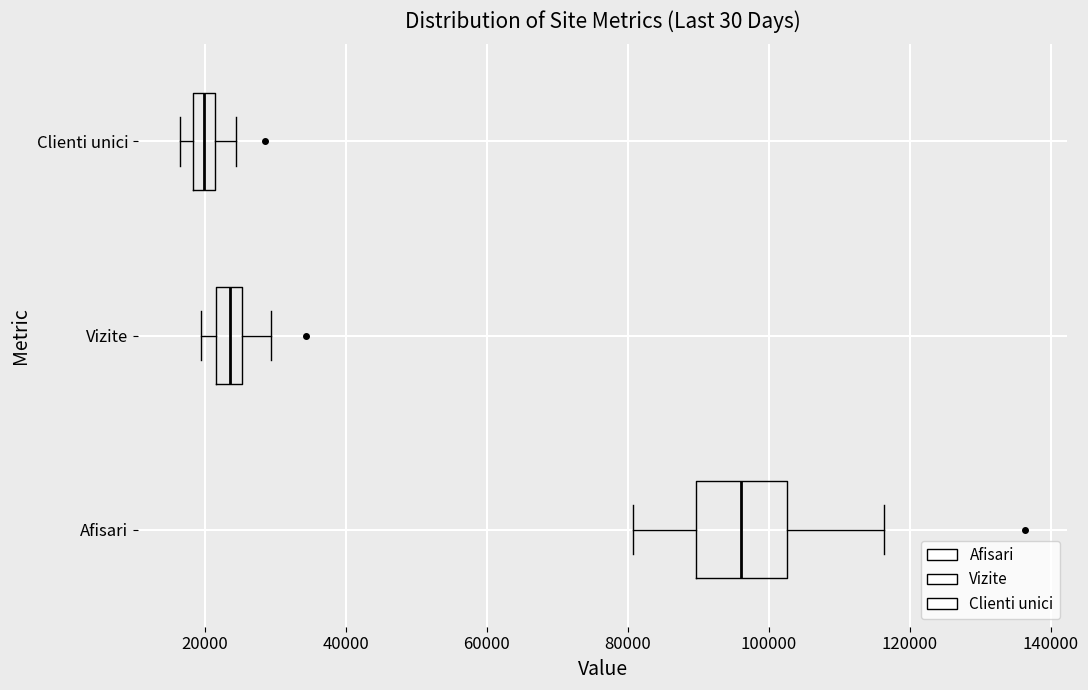

Which box is the widest, from its left edge to its right edge?

Afisari